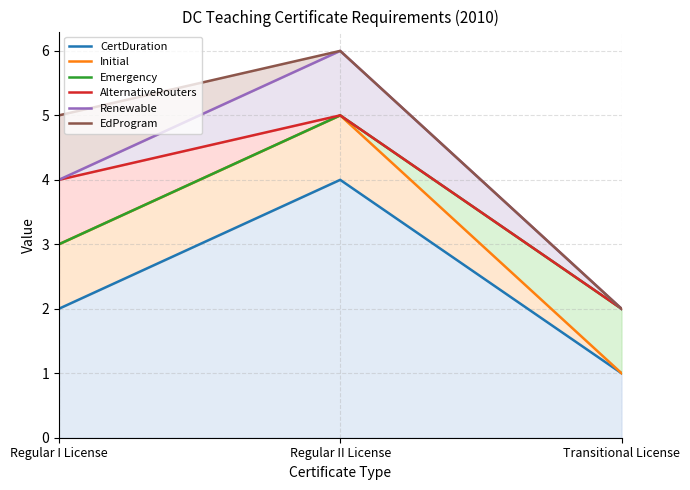

What value does the CertDuration series have at Transitional License?

1